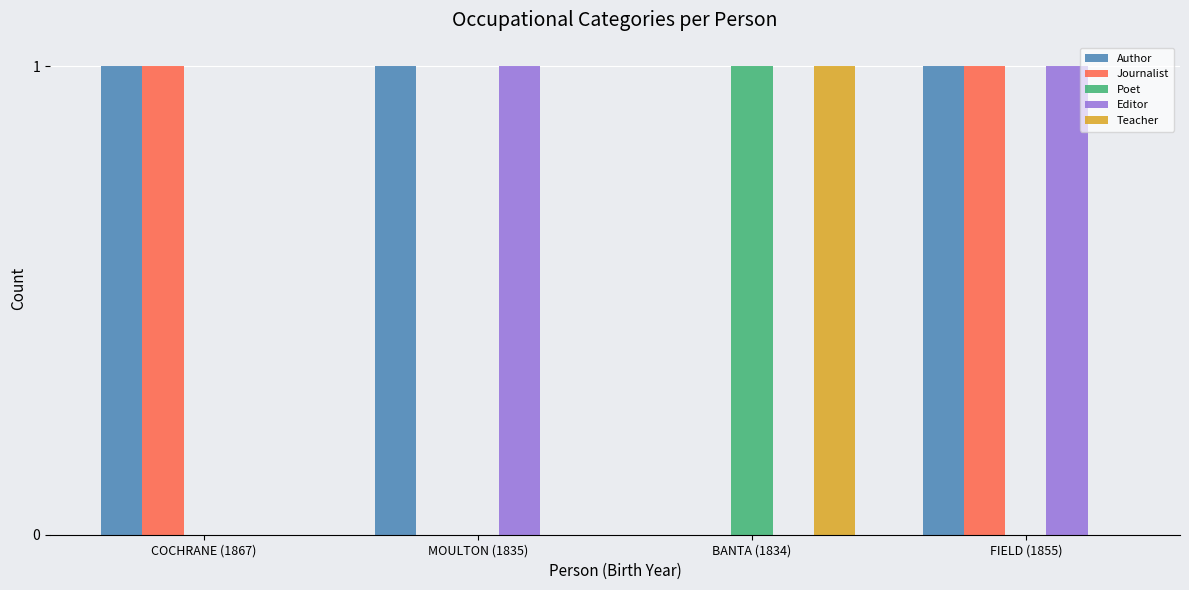

What is the sum of all Journalist values?

2